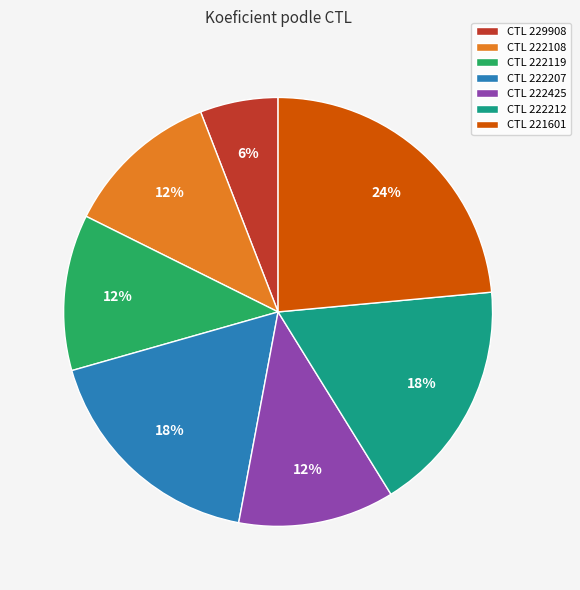

Count the number of slices in the pie.

7